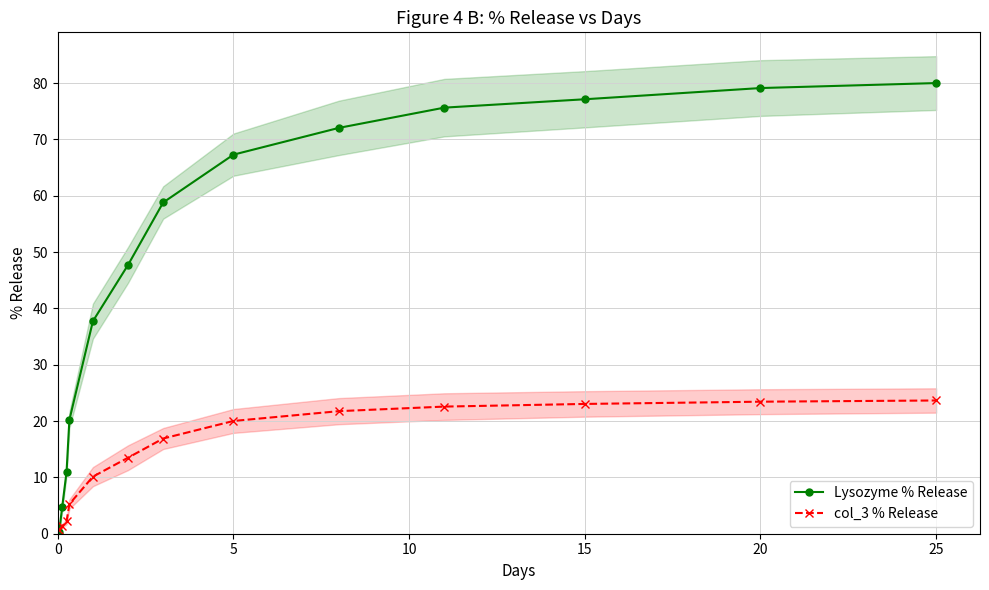

The value of Lysozyme % Release at 15 is 77.1. True or false?

True